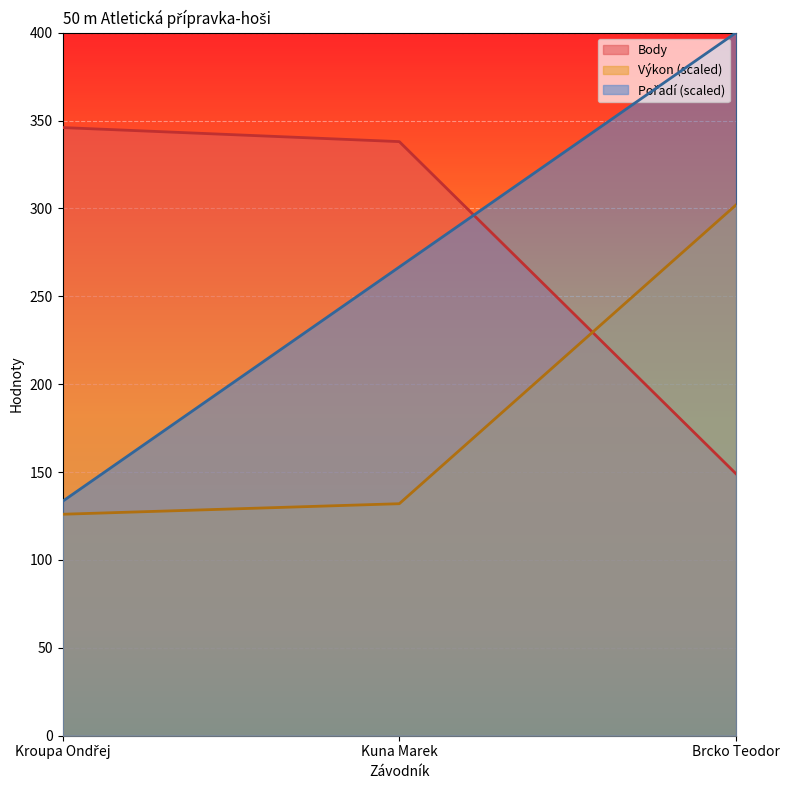

What is the difference between the Pořadí values at Kuna Marek and Kroupa Ondřej?

133.3